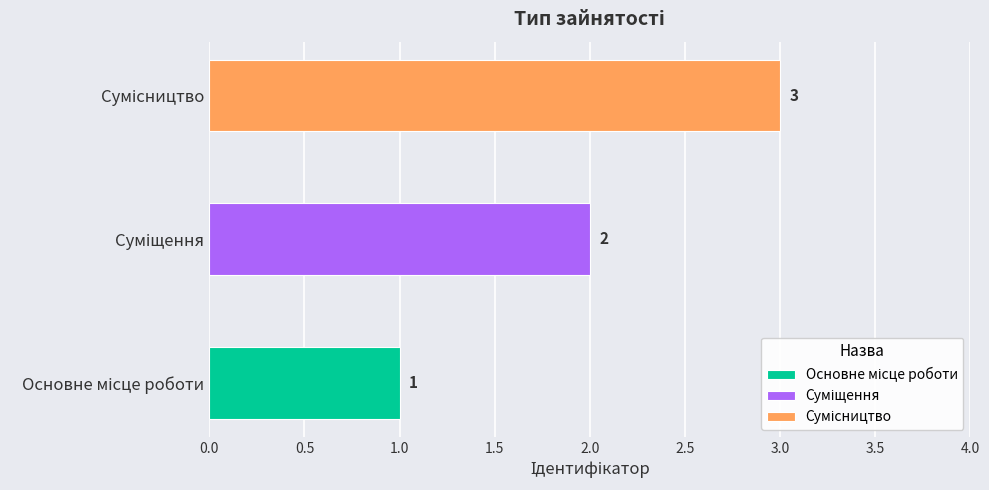

Rank the categories by value from highest to lowest.

Сумісництво, Суміщення, Основне місце роботи